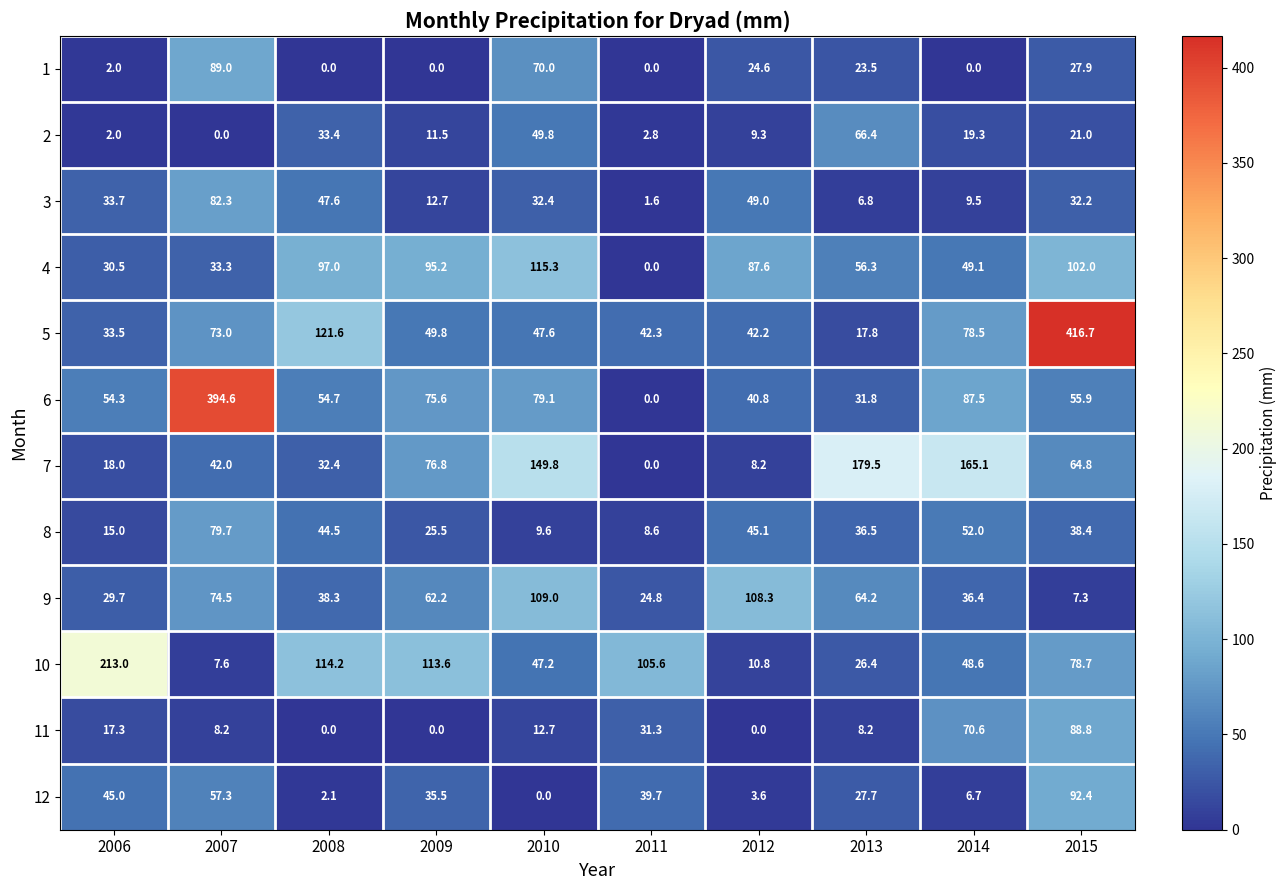

Which series changed the most between 2012 and 2013?

7